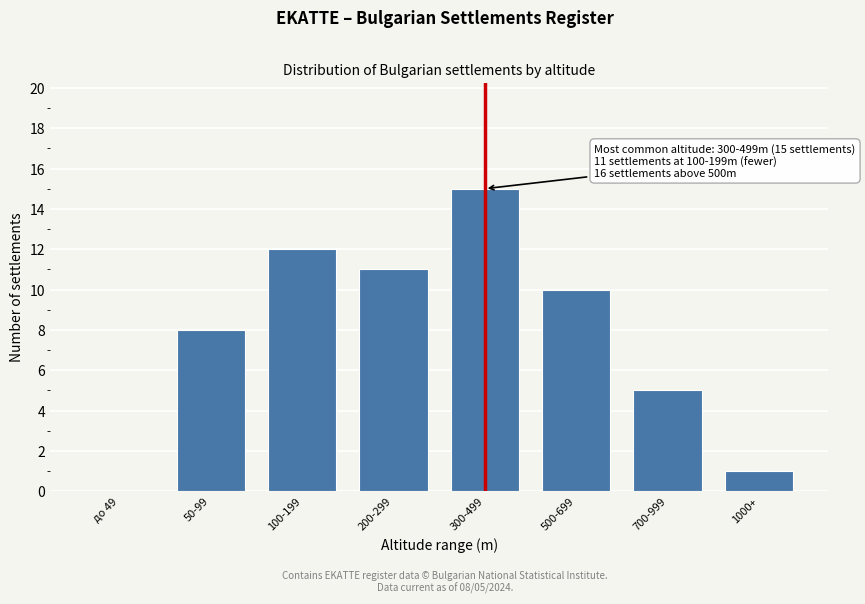

Reading left to right, transcribe all the data shown in this chart.

до 49=0	50-99=8	100-199=12	200-299=11	300-499=15	500-699=10	700-999=5	1000+=1